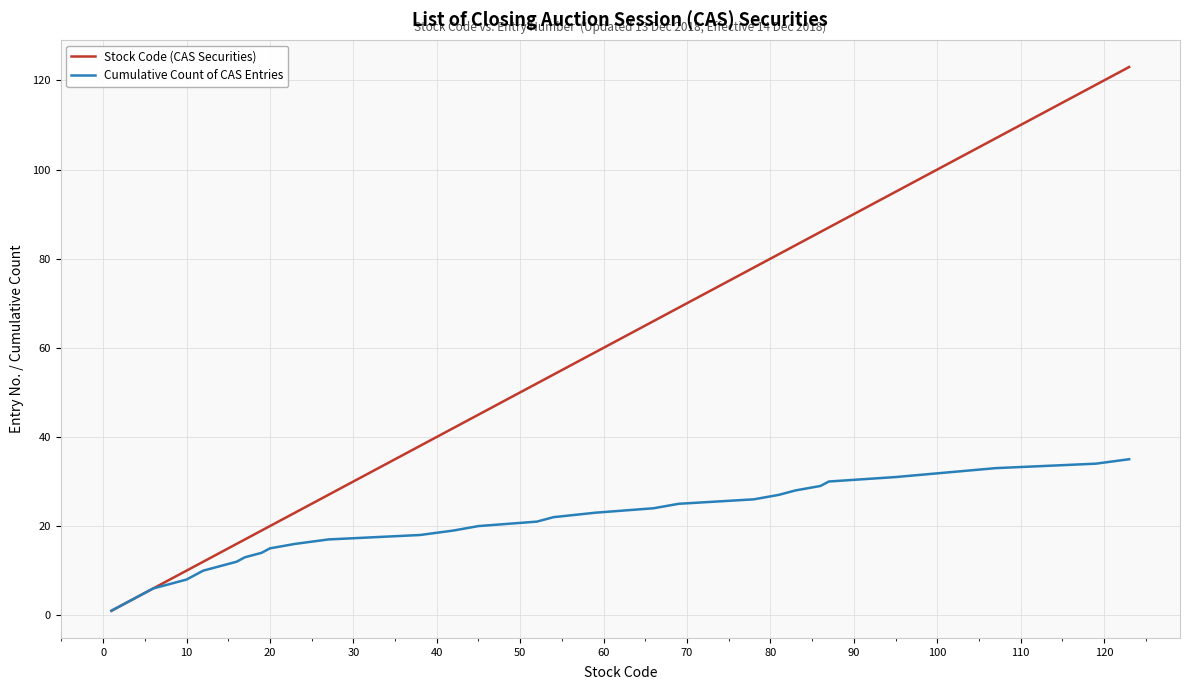

What is the maximum value for Stock Code (CAS Securities)?

123